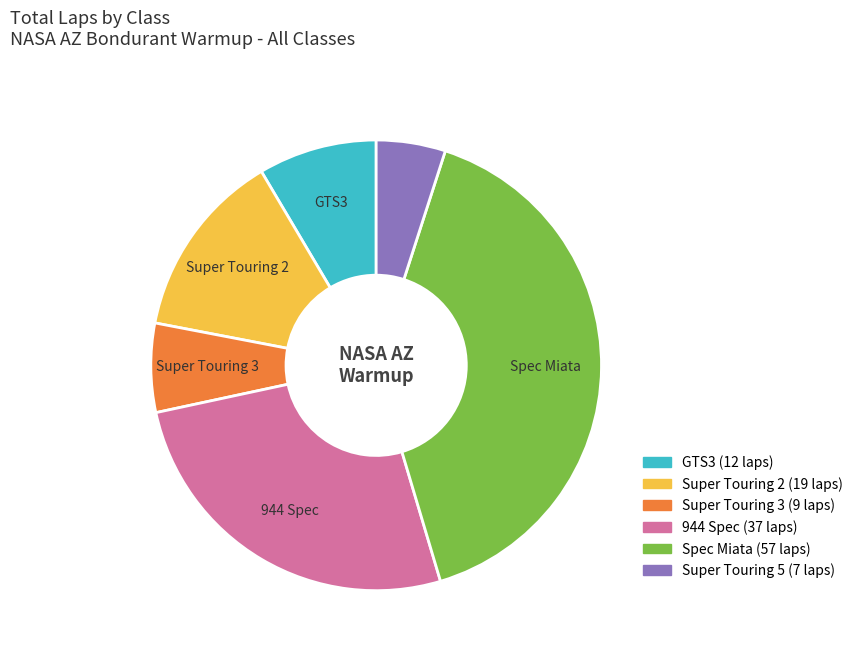

How many segments does this pie chart have?

6